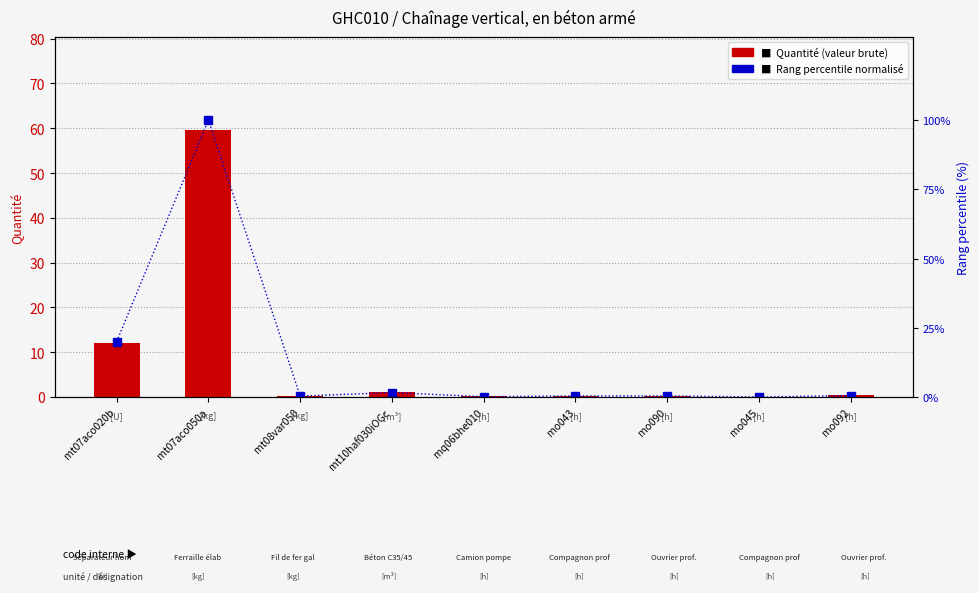

Which series has the largest total across all categories?

Rang percentile normalisé